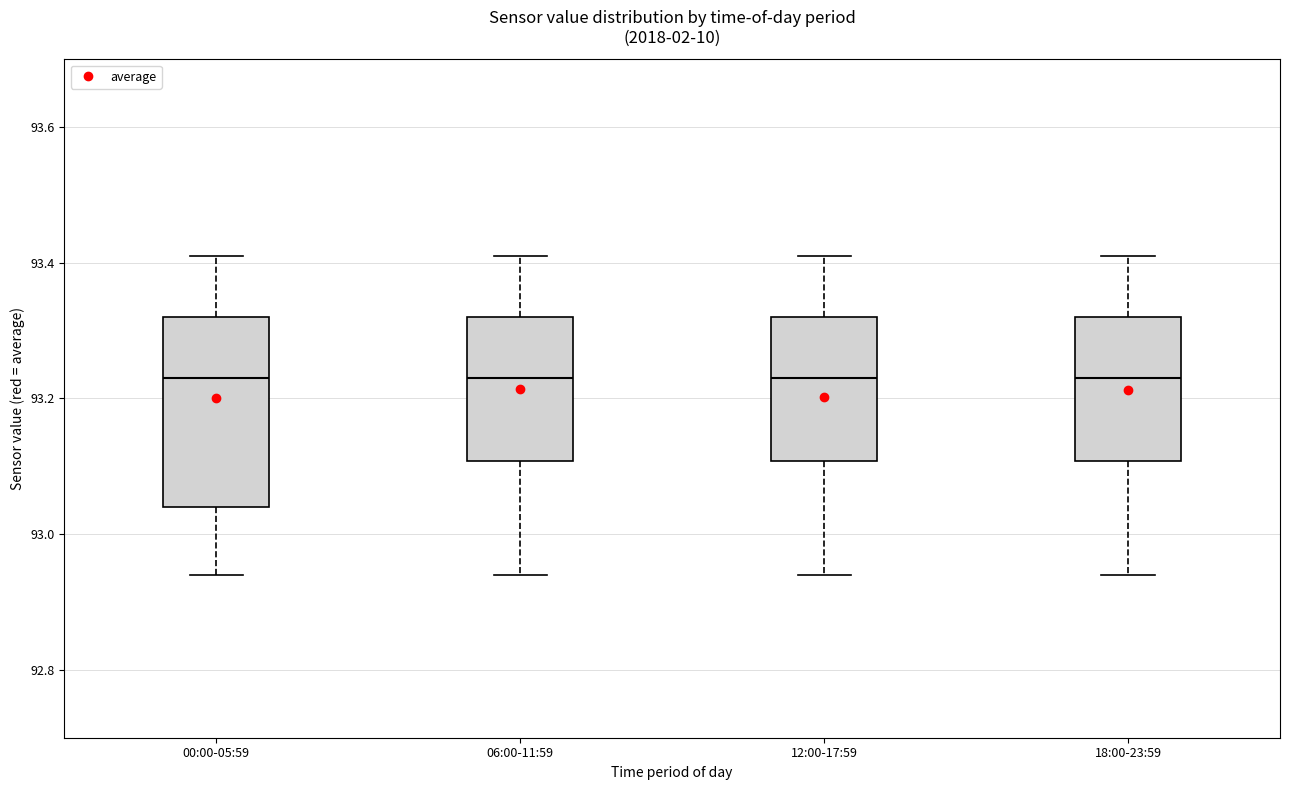

Which box is the tallest, from its lower edge to its upper edge?

00:00-05:59